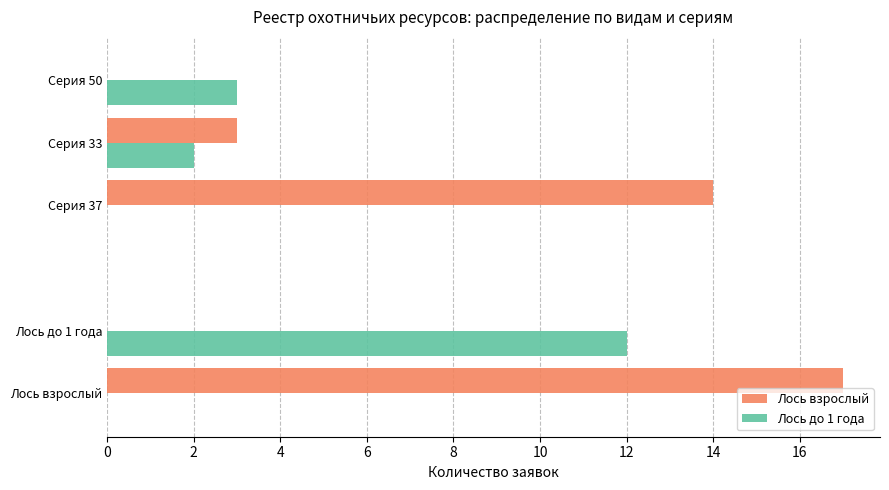

What are all the series names shown in the legend?

Лось взрослый, Лось до 1 года